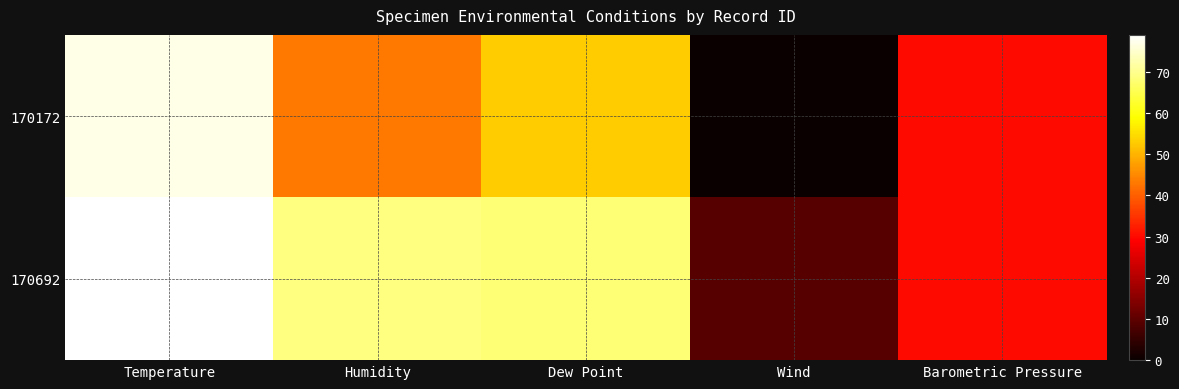

What is the total value across all series at Humidity?

112